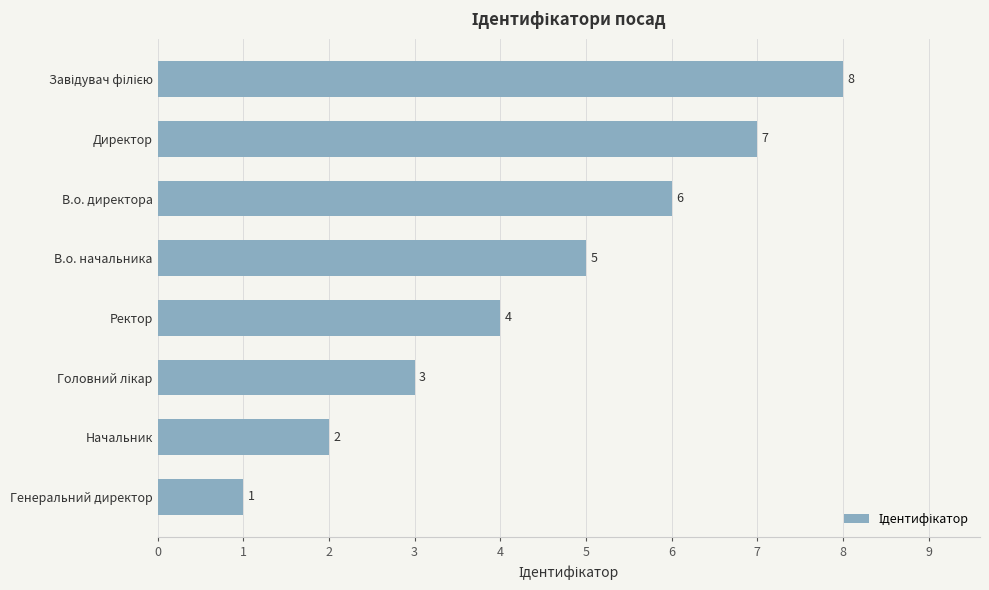

What is the maximum value shown in the chart?

8